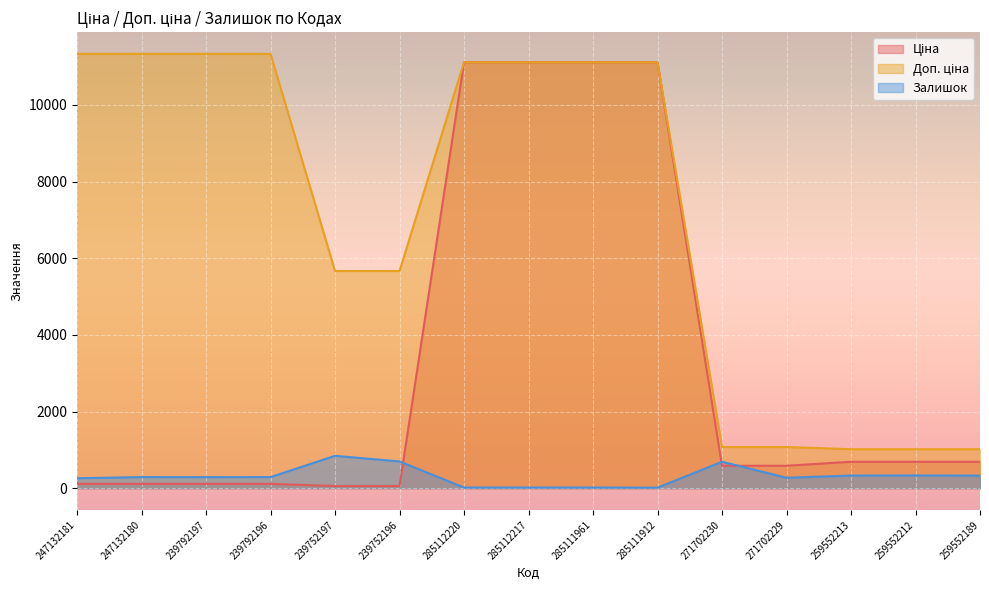

What is the difference between the Ціна values at 271702229 and 239792196?

472.6